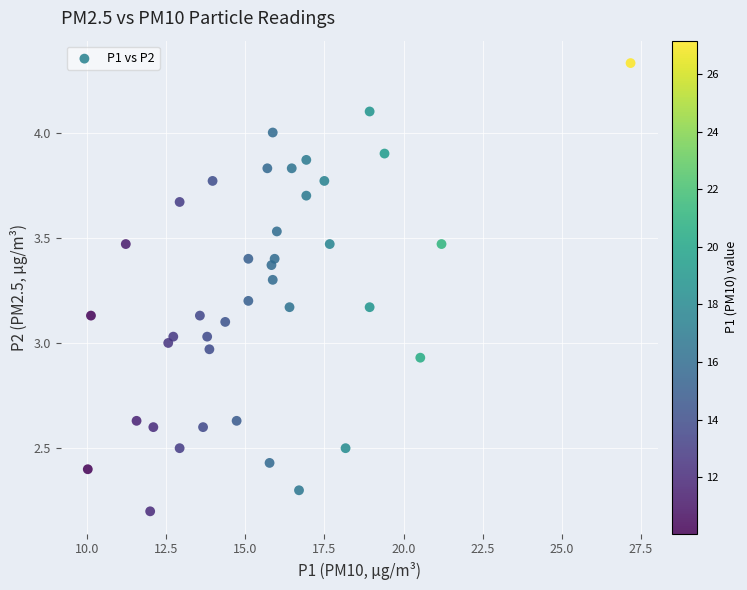

What is the range of Y values (max minus min)?

2.1